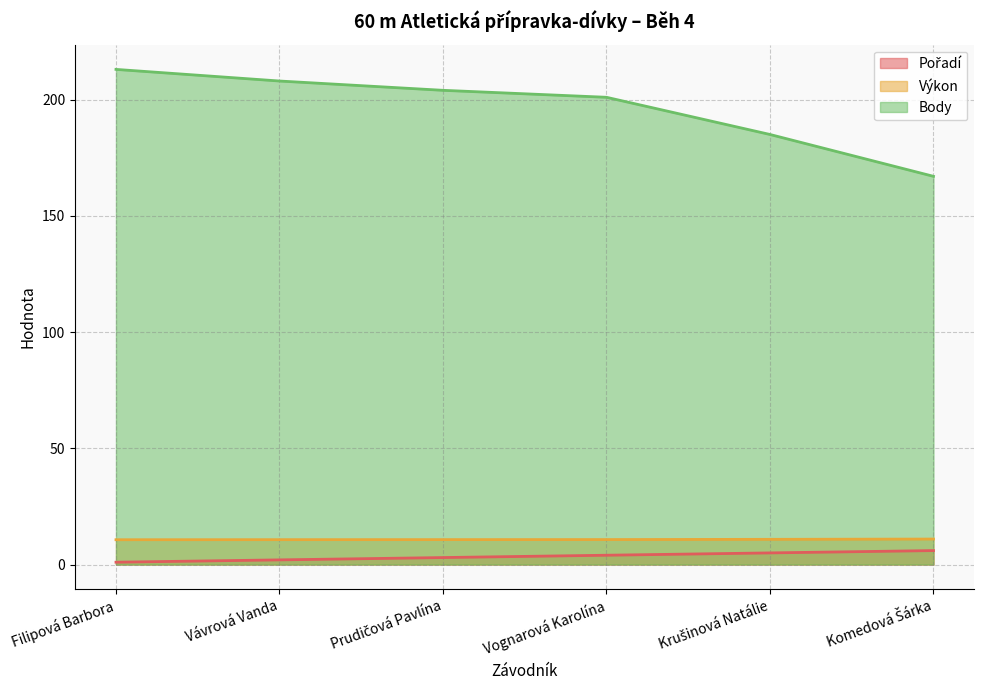

What value does the Body series have at Vávrová Vanda?

208.0